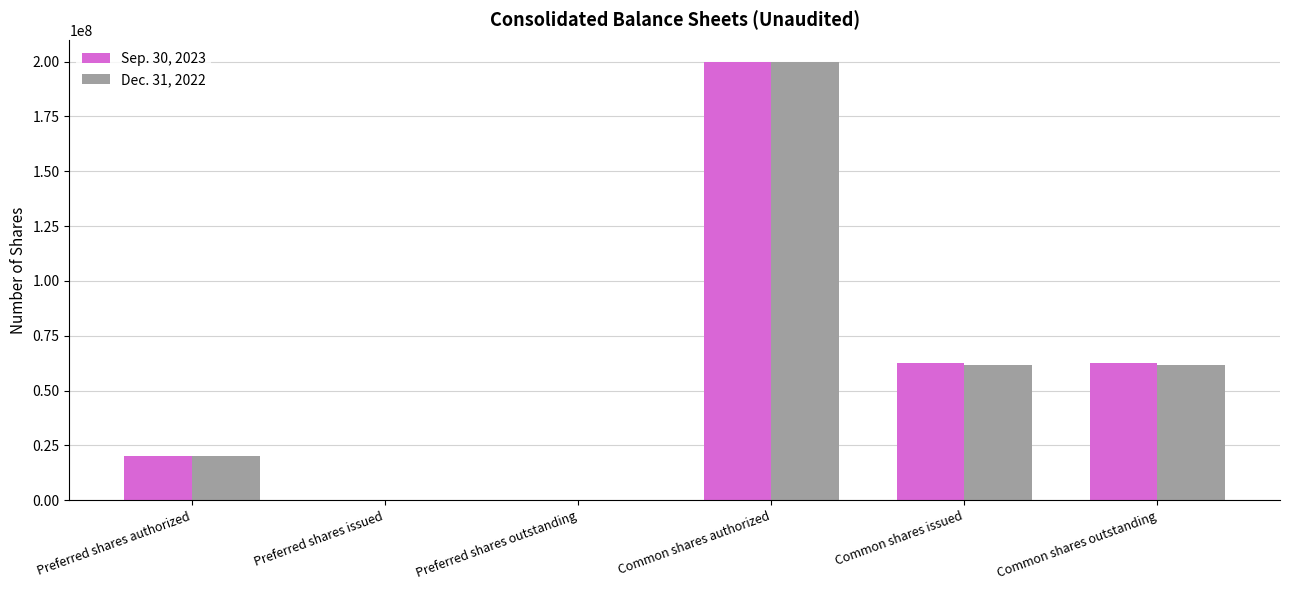

The Sep. 30, 2023 series shows 96739188 at Common shares outstanding. True or false?

False